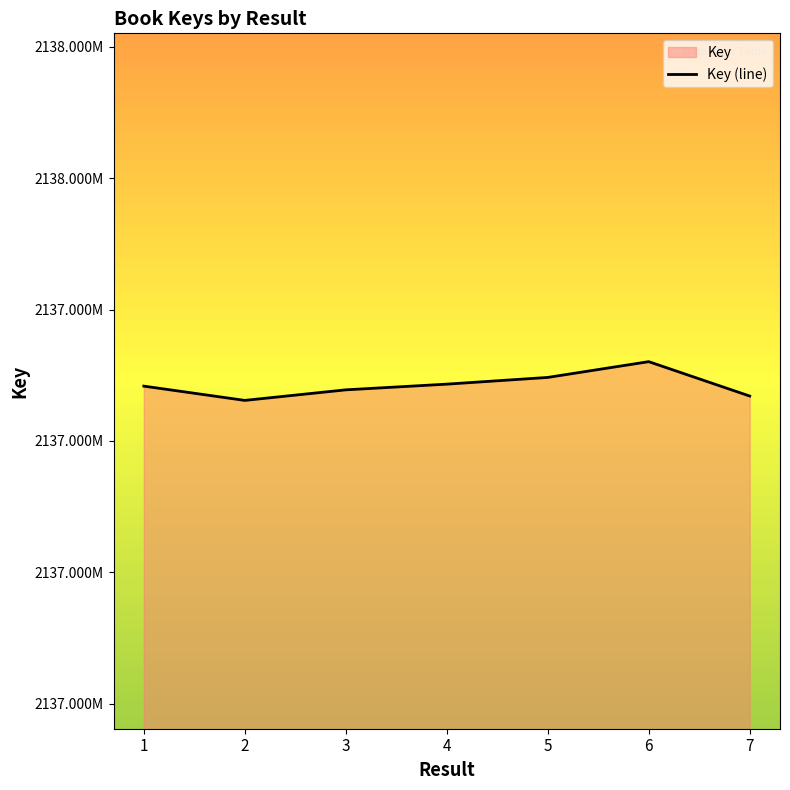

Reading right to left, list all the values displayed in this chart.

2137668296	2137720689	2137696663	2137686427	2137677757	2137661672	2137683420